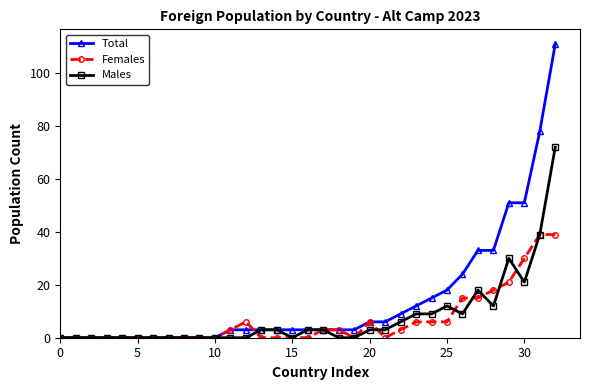

Which series has the largest range (max minus min)?

Total